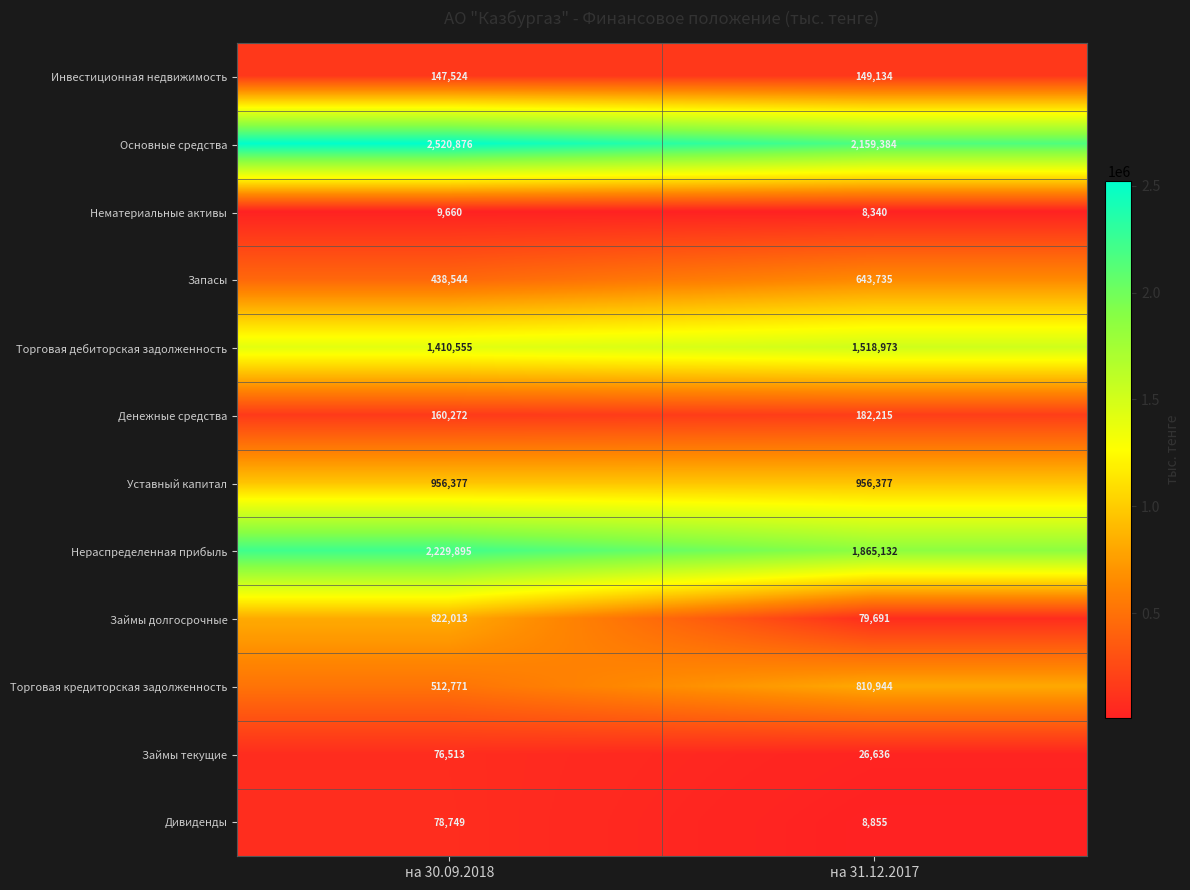

Is it true that Дивиденды equals 78749 at на 30.09.2018?

True